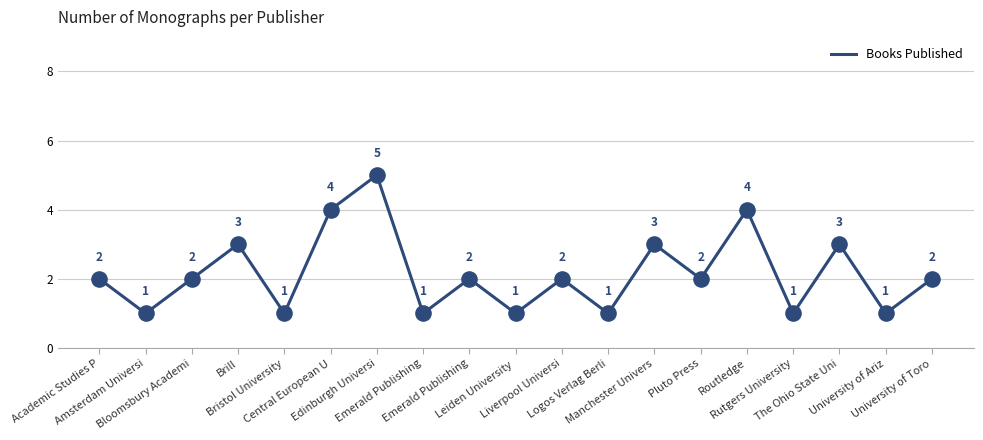

Does the chart have visible grid lines?

Yes